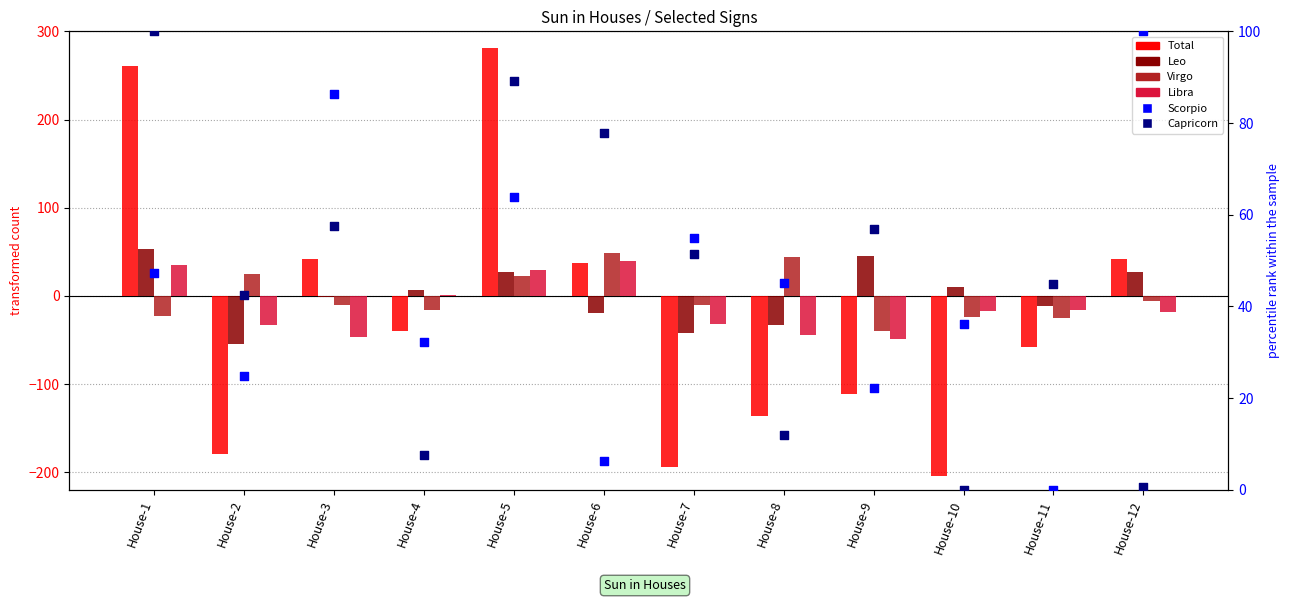

At which category is the sum across all series the highest?

House-5